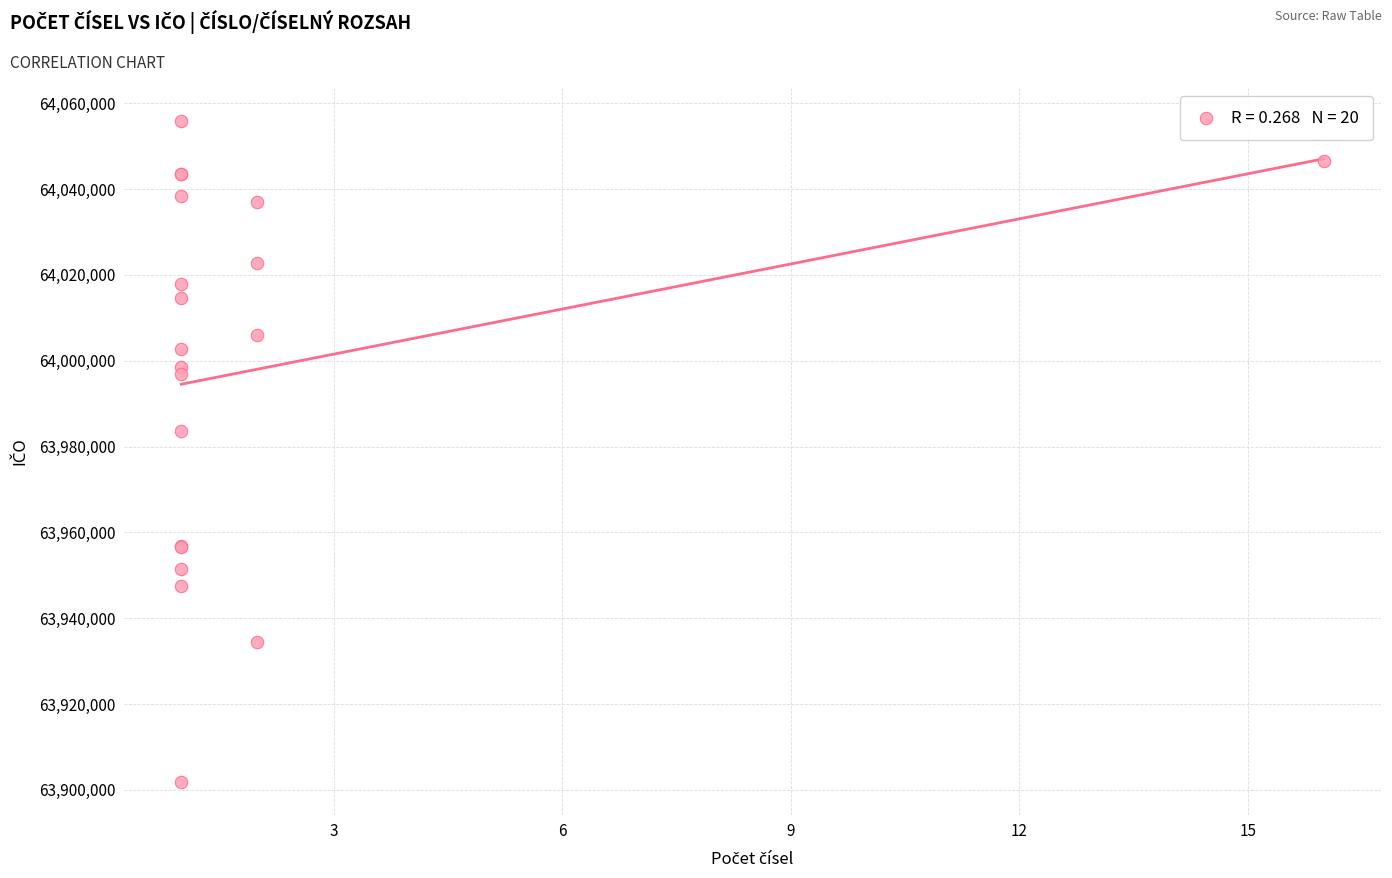

What Y value in the scatter plot is closest to 63978906?

63983688.9